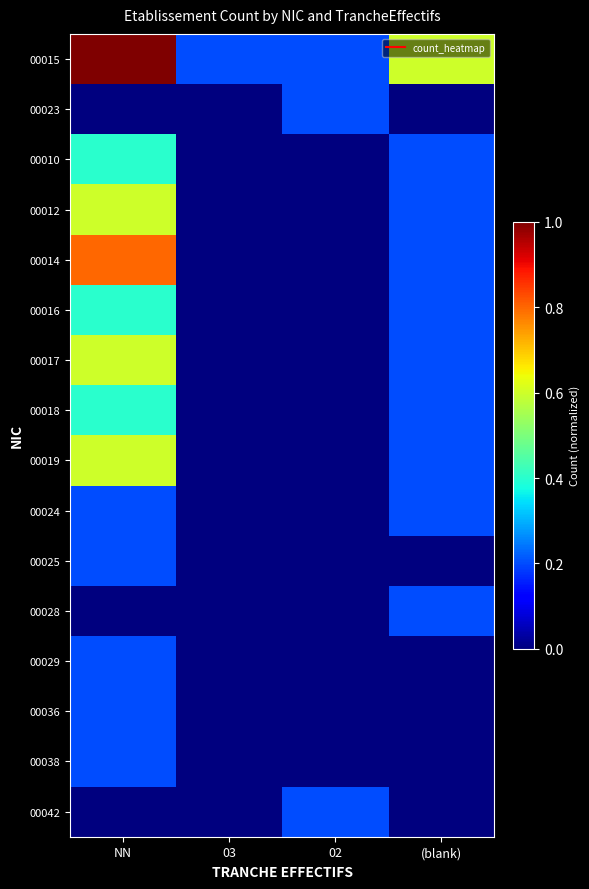

Rank the series by their maximum value, from lowest to highest.

00023, 00024, 00025, 00028, 00029, 00036, 00038, 00042, 00010, 00016, 00018, 00012, 00017, 00019, 00014, 00015